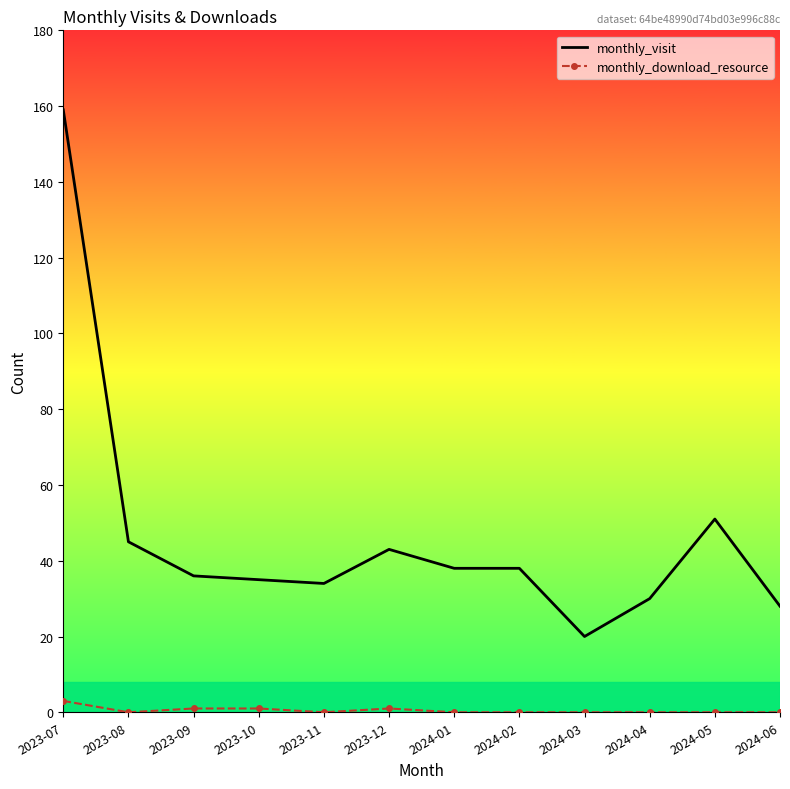

Is it true that monthly_visit equals 15 at 2023-09?

False